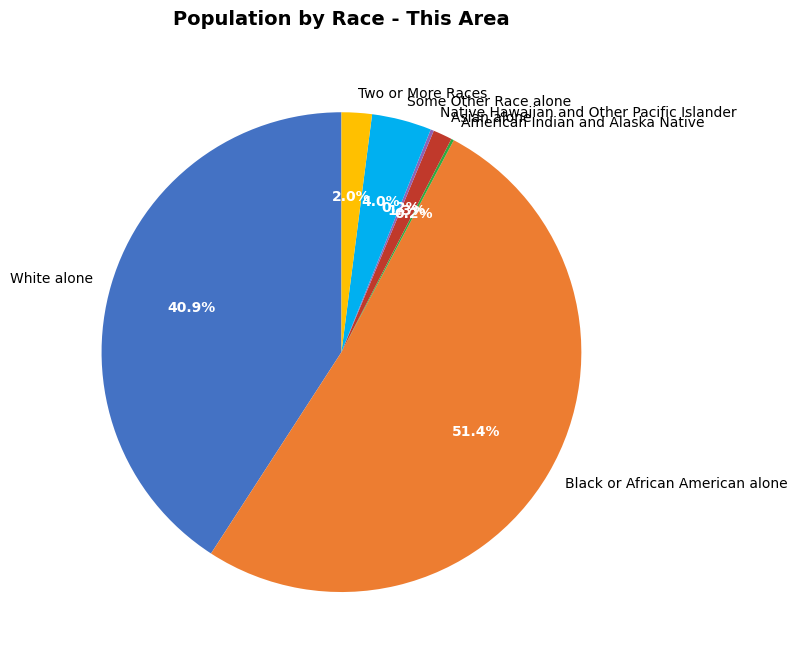

Which category has the biggest portion of the pie?

Black or African American alone